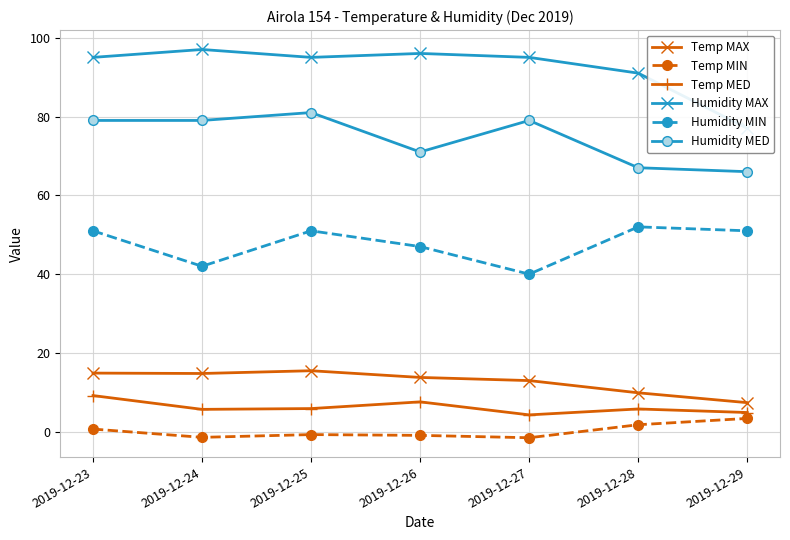

Is the value of Humidity MAX at 2019-12-26 greater than the value of Humidity MED at 2019-12-26?

Yes